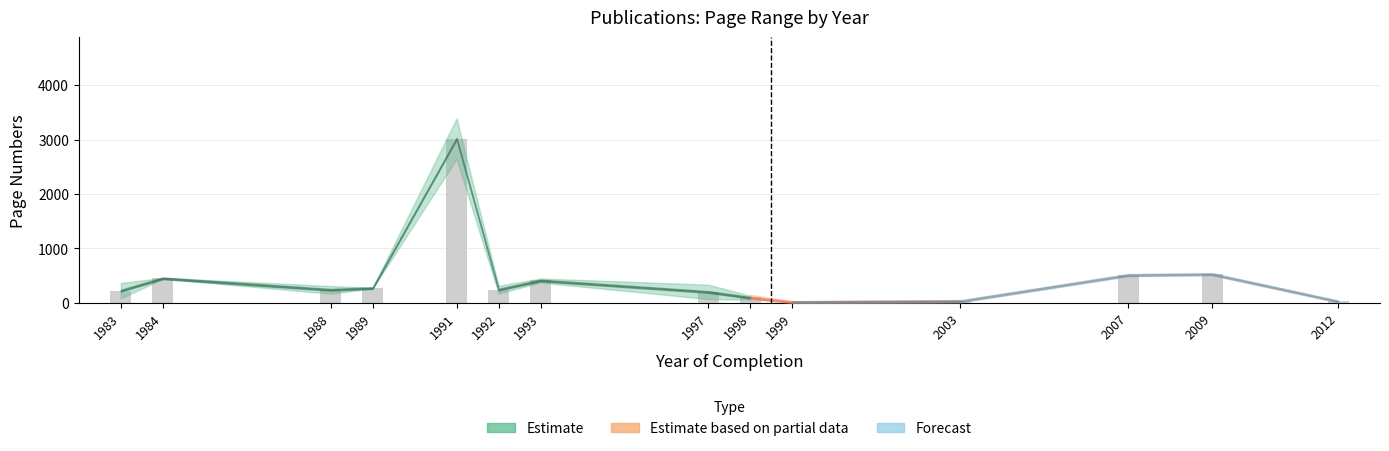

What is the greatest value displayed?

3018.5